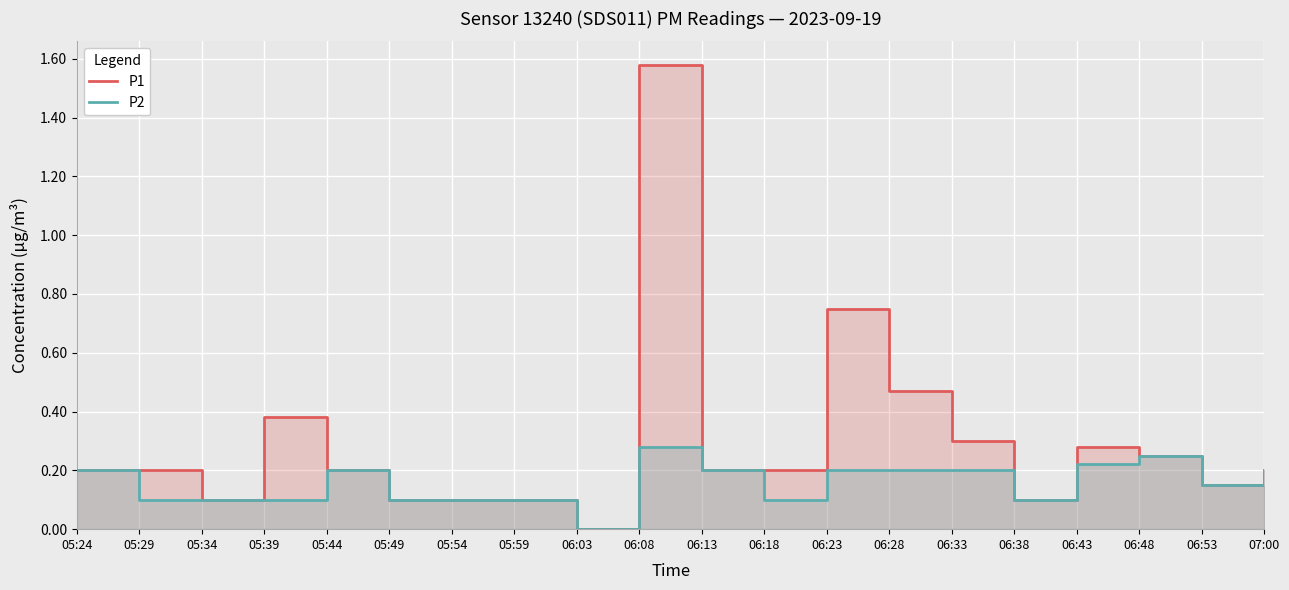

True or false: P2 has more than 2 points higher than both neighbors.

True